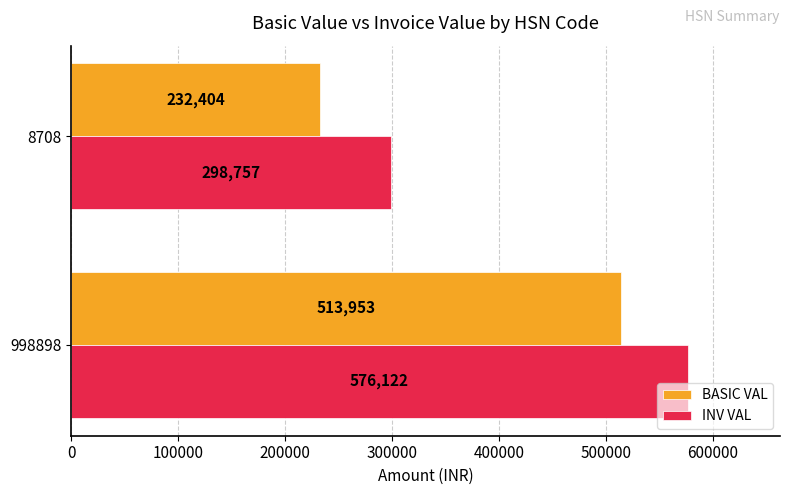

The value of INV VAL at 8708 is 298757.1. True or false?

True